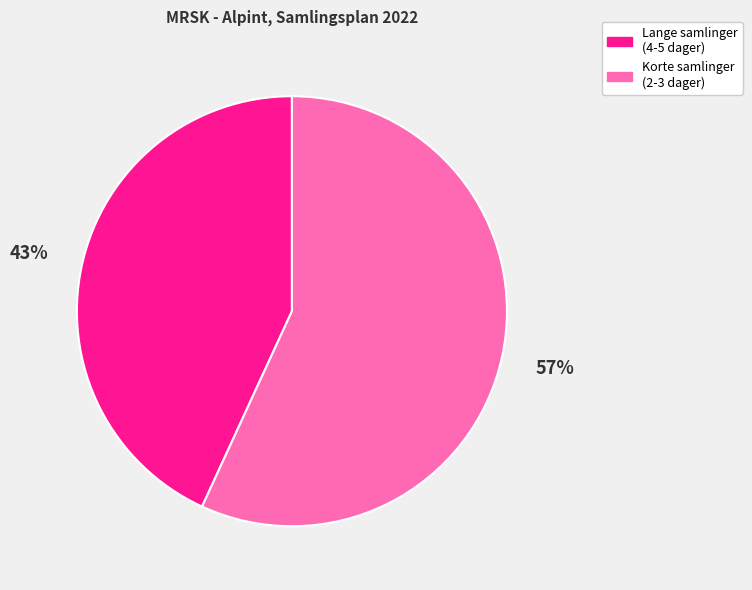

To the nearest percent, what is the difference between the largest and smallest slice percentages?

14%